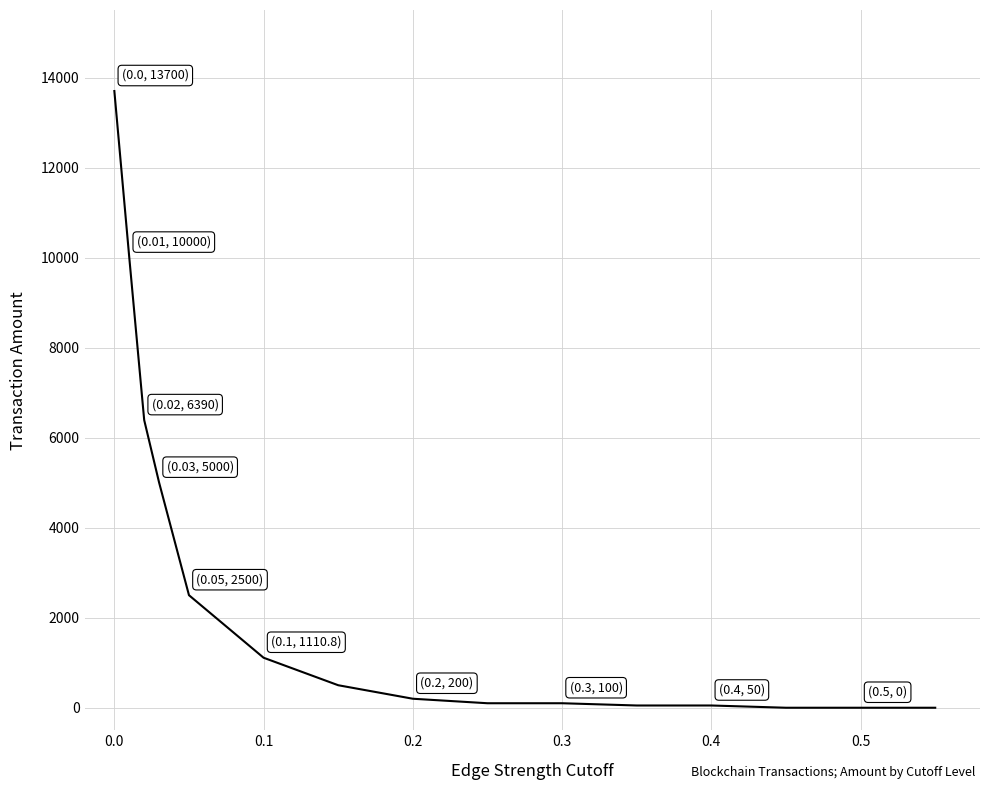

What is the greatest value displayed?

13700.0